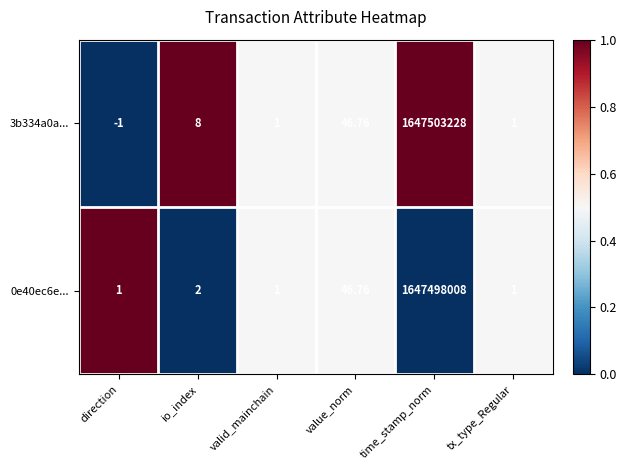

Count the number of categories in the chart.

6